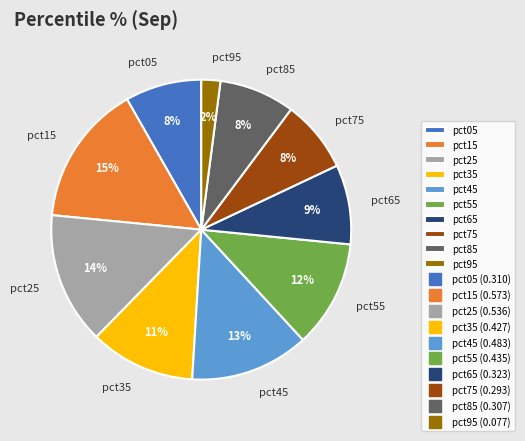

Which has a higher value, pct85 or pct95?

pct85